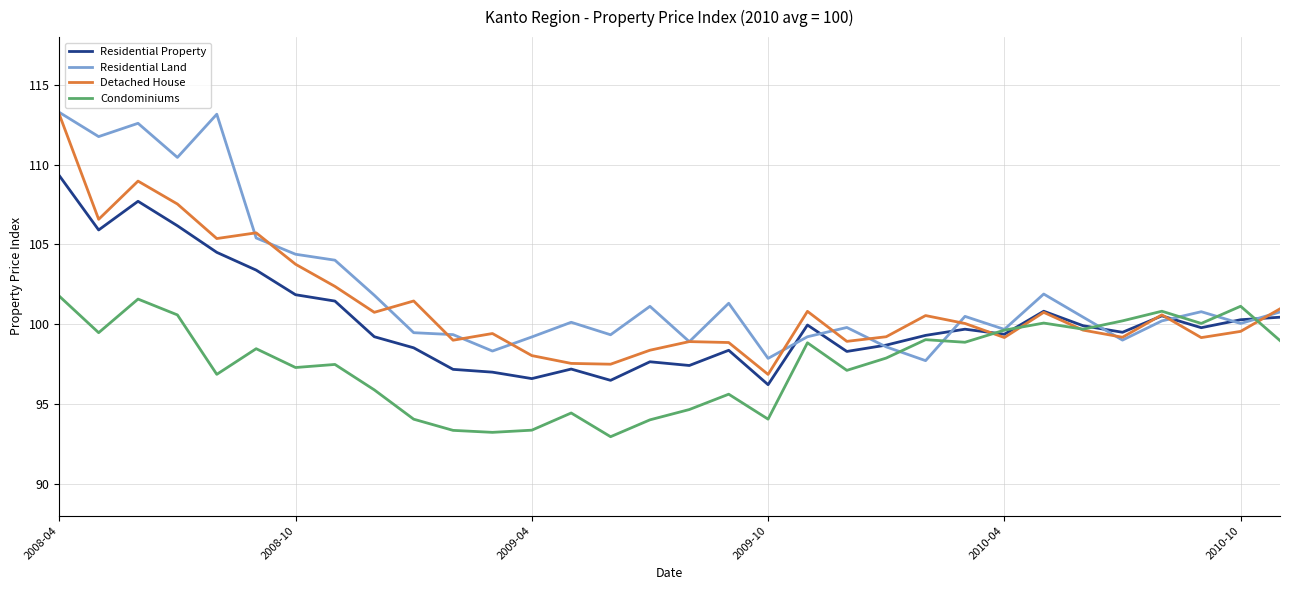

List the series in order of their overall mean, lowest first.

Condominiums, Residential Property, Detached House, Residential Land